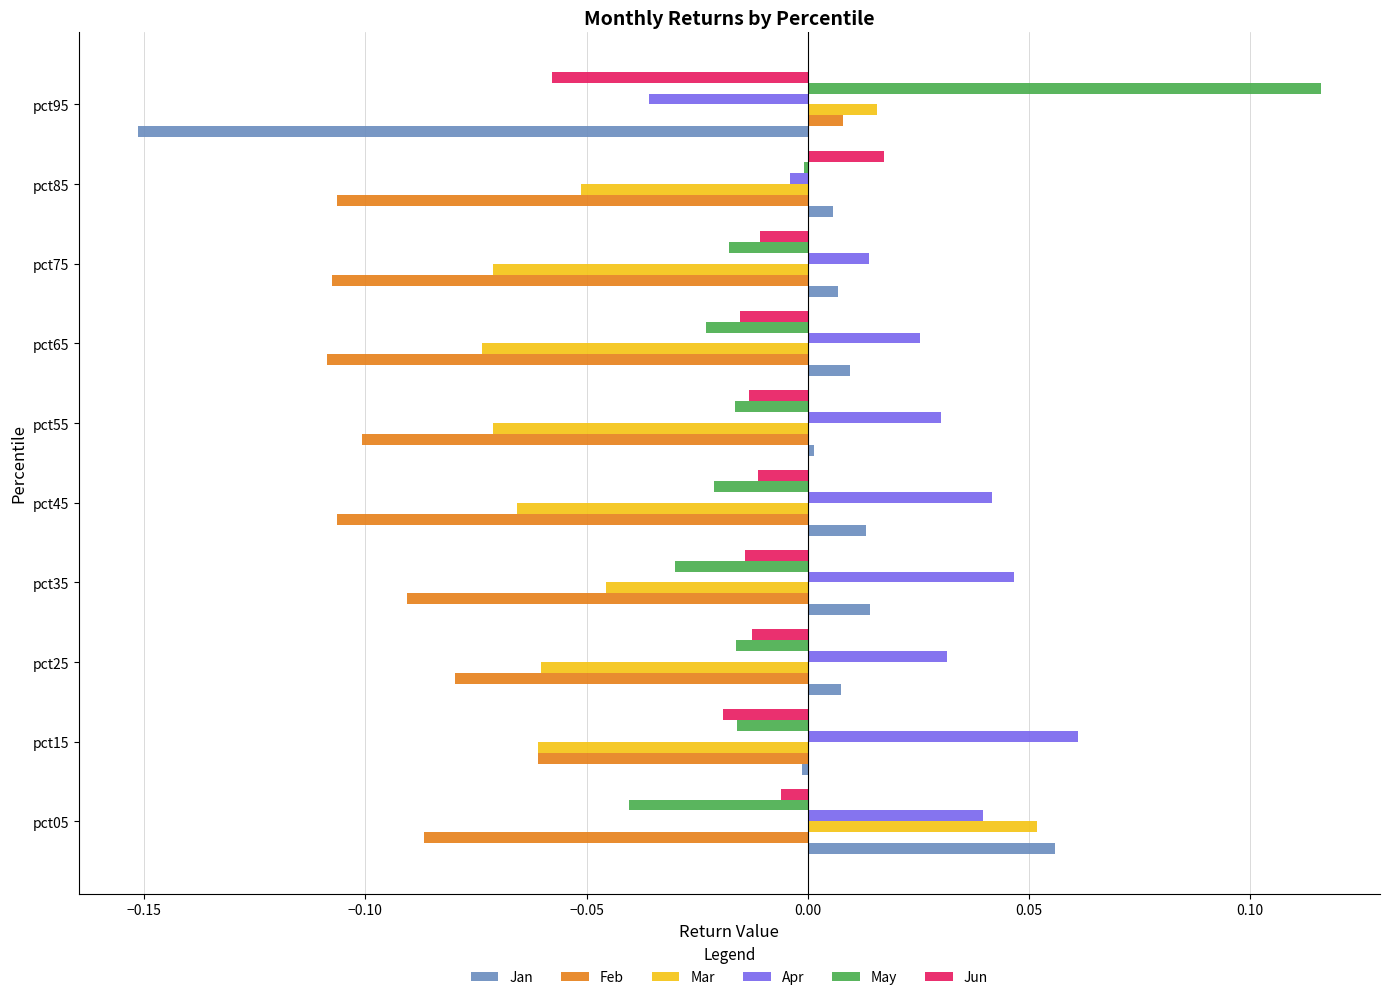

Is it true that Jun equals -0.0 at pct35?

True